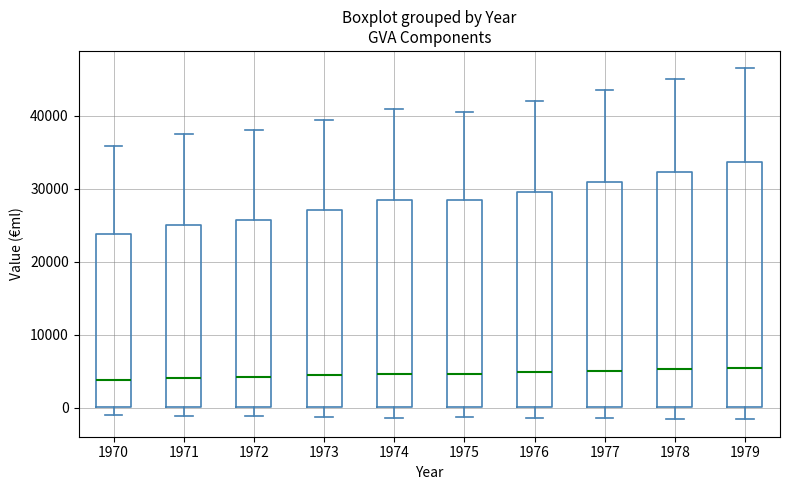

Where is the upper edge of the box at x = 1971 on the y-axis? The values are not printed on the chart, so give them approximately, as read against the axis.

25000